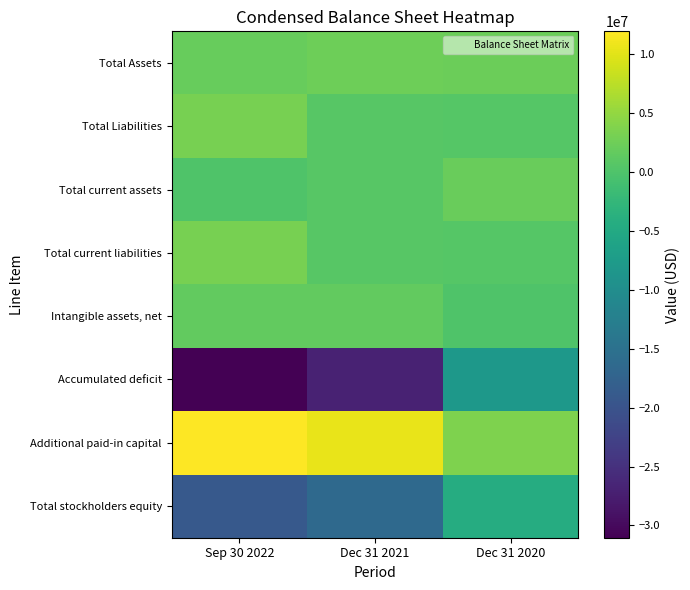

Reading left to right, extract all data points from this chart.

Total Assets: Sep 30 2022=2008468	Dec 31 2021=2412150	Dec 31 2020=2274104
Total Liabilities: Sep 30 2022=3061500	Dec 31 2021=730335	Dec 31 2020=664991
Total current assets: Sep 30 2022=24352	Dec 31 2021=753905	Dec 31 2020=2131466
Total current liabilities: Sep 30 2022=3061500	Dec 31 2021=730335	Dec 31 2020=664991
Intangible assets, net: Sep 30 2022=1629830	Dec 31 2021=1558550	Dec 31 2020=140300
Accumulated deficit: Sep 30 2022=-31041348	Dec 31 2021=-26917036	Dec 31 2020=-8099627
Additional paid-in capital: Sep 30 2022=11922430	Dec 31 2021=10555143	Dec 31 2020=3577875
Total stockholders equity: Sep 30 2022=-19118767	Dec 31 2021=-16361742	Dec 31 2020=-4521640